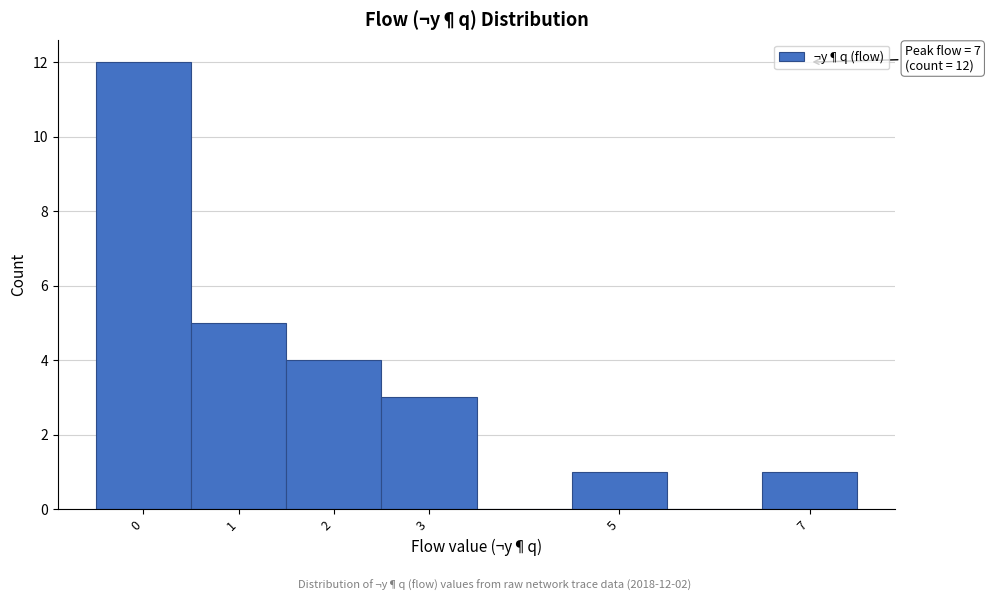

Which range on the x-axis has the tallest bar?

-0.5 to 0.5